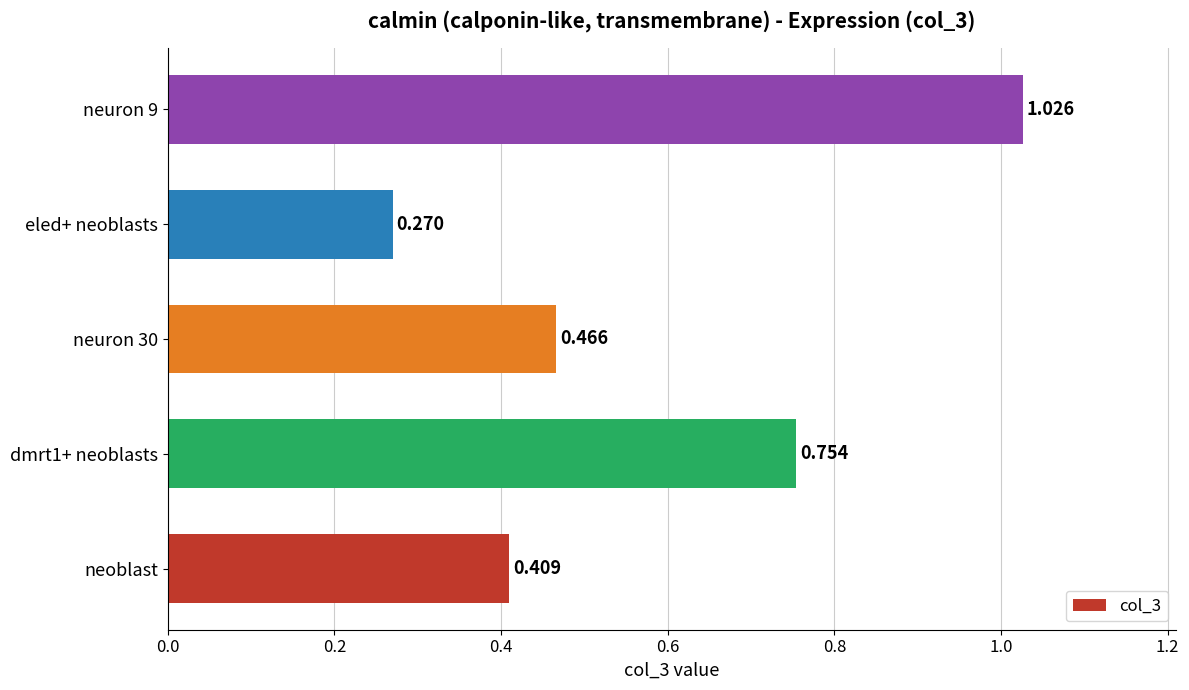

Which label corresponds to the smallest value in the chart?

eled+ neoblasts